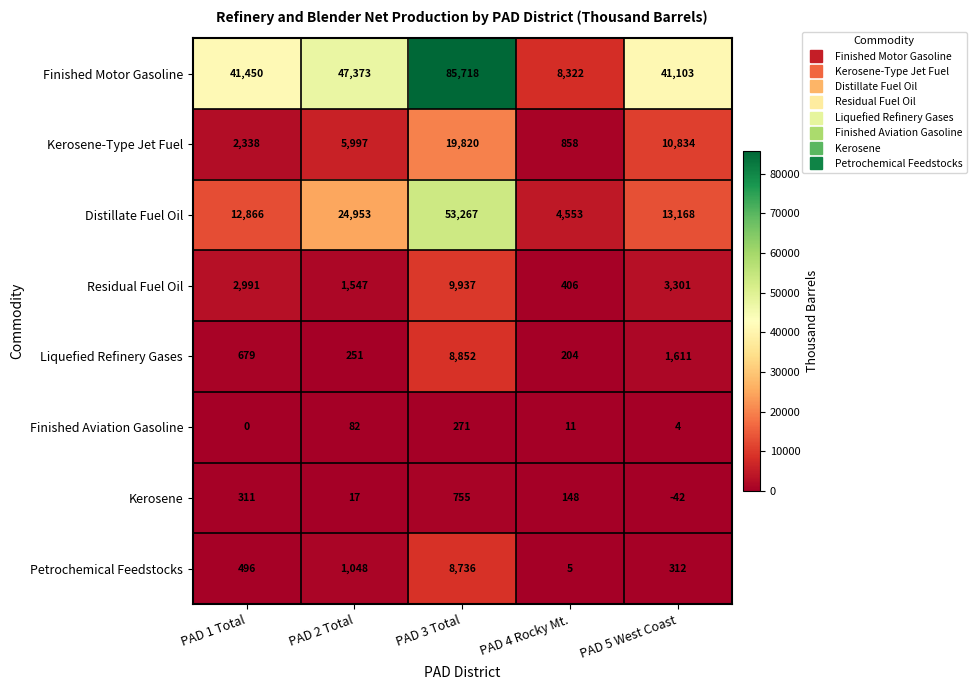

What is the sum of the Finished Motor Gasoline values at PAD 4 Rocky Mt. and PAD 3 Total?

94040